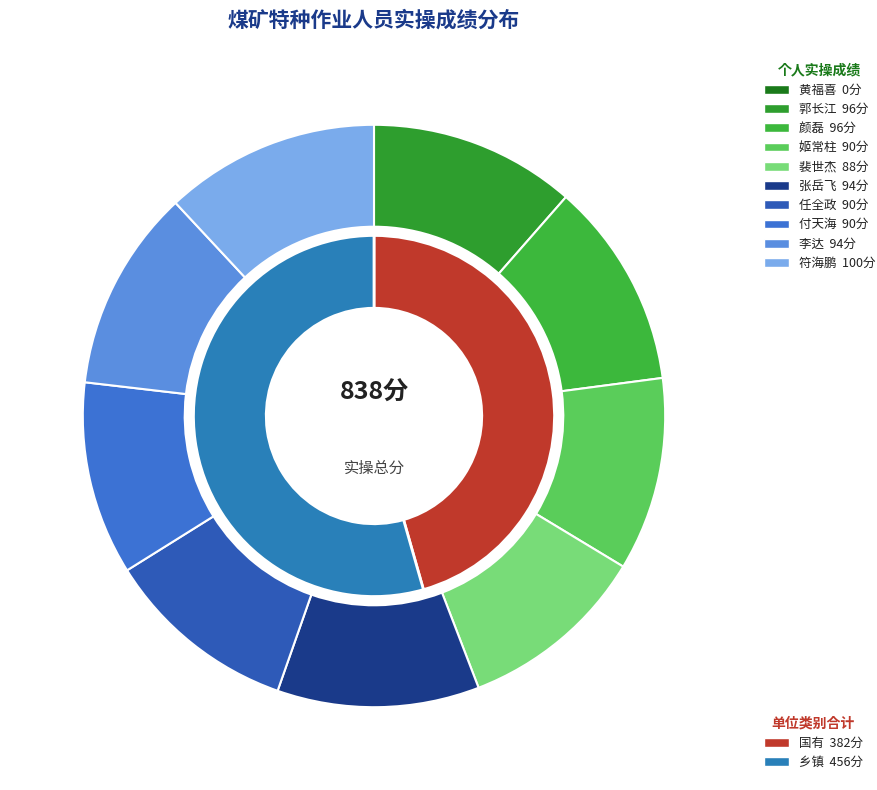

Rank the categories by value from highest to lowest.

符海鹏, 郭长江, 颜磊, 张岳飞, 李达, 姬常柱, 任全政, 付天海, 裴世杰, 黄福喜